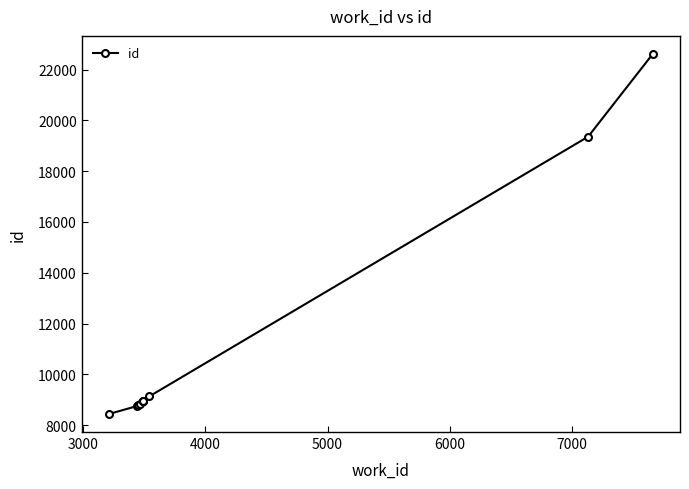

What is the value of the 7th point from the left?

8952